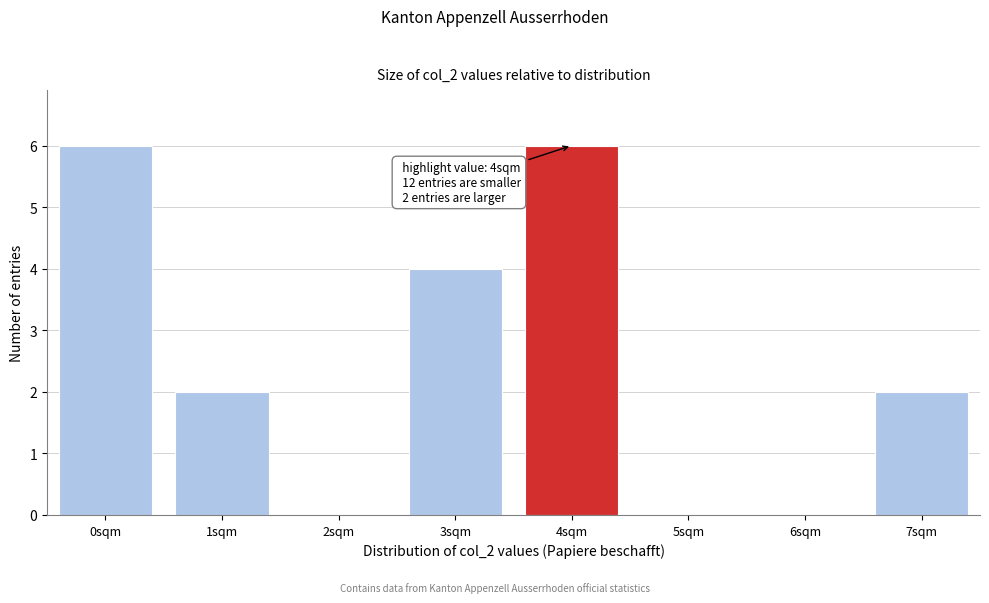

Reading left to right, list all the values displayed in this chart.

0sqm=6	1sqm=2	2sqm=0	3sqm=4	4sqm=6	5sqm=0	6sqm=0	7sqm=2